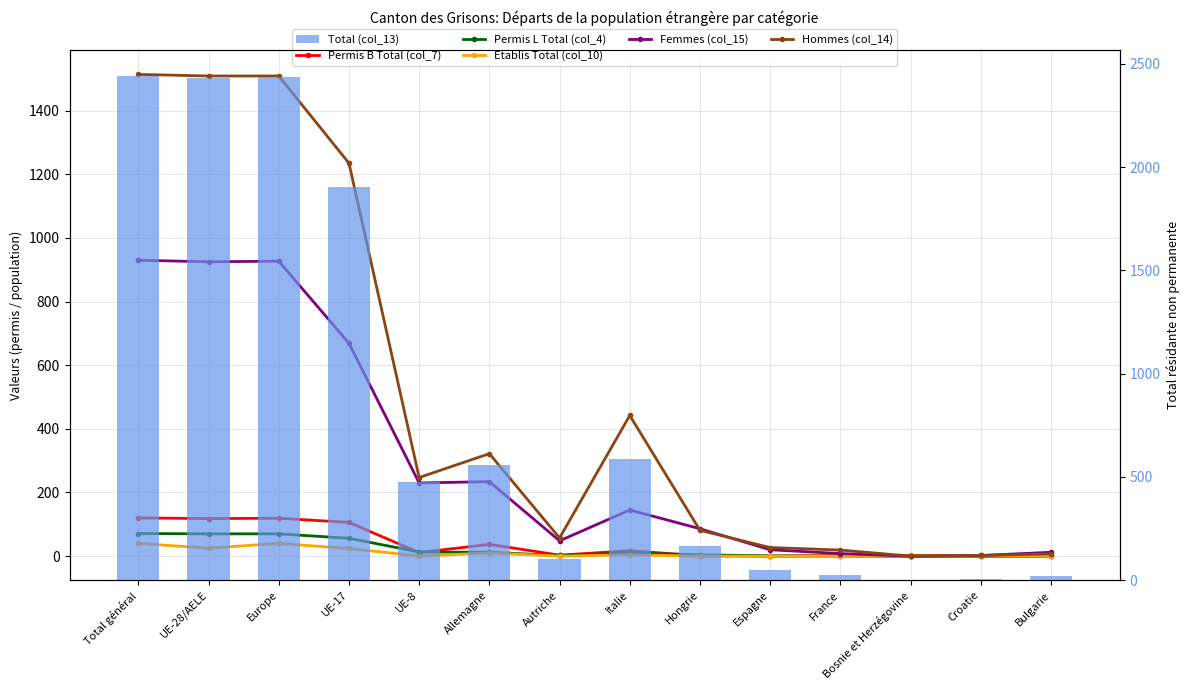

How many positive values does the Hommes (col_14) series have?

13